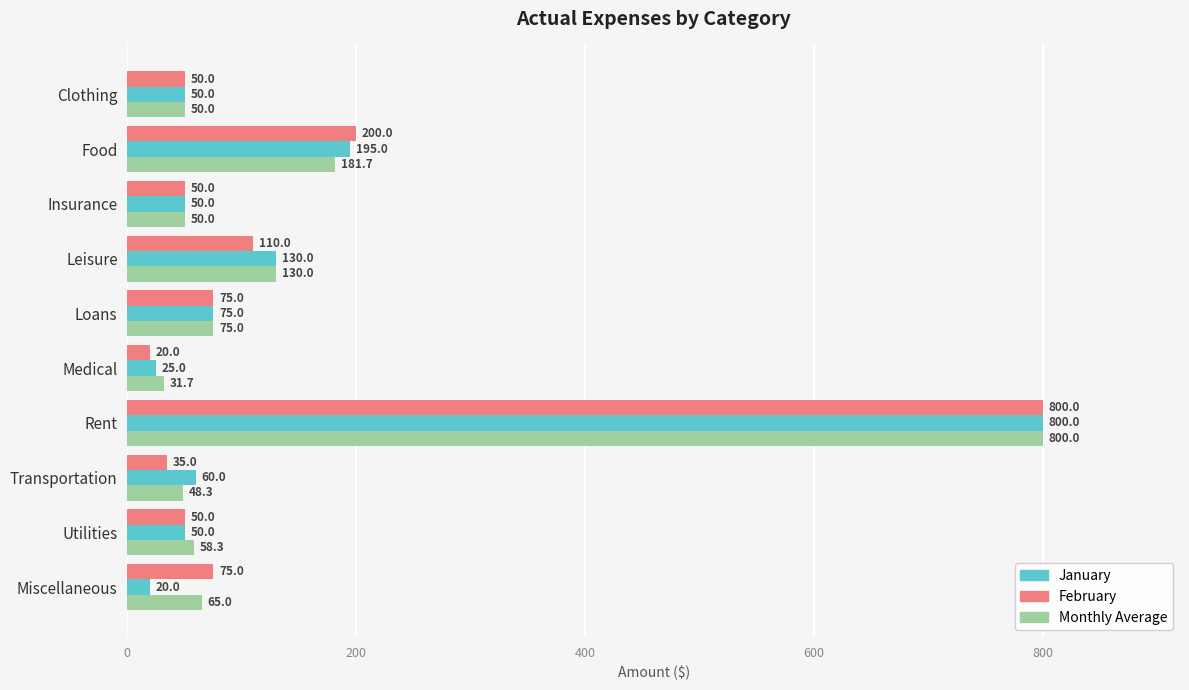

List the series in order of their overall mean, lowest first.

January, February, Monthly Average